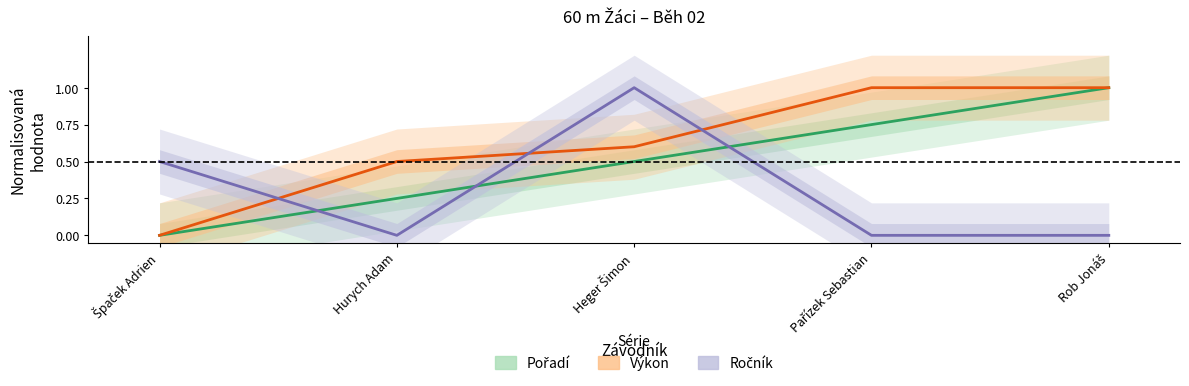

What is the average value of the Výkon series?

0.6